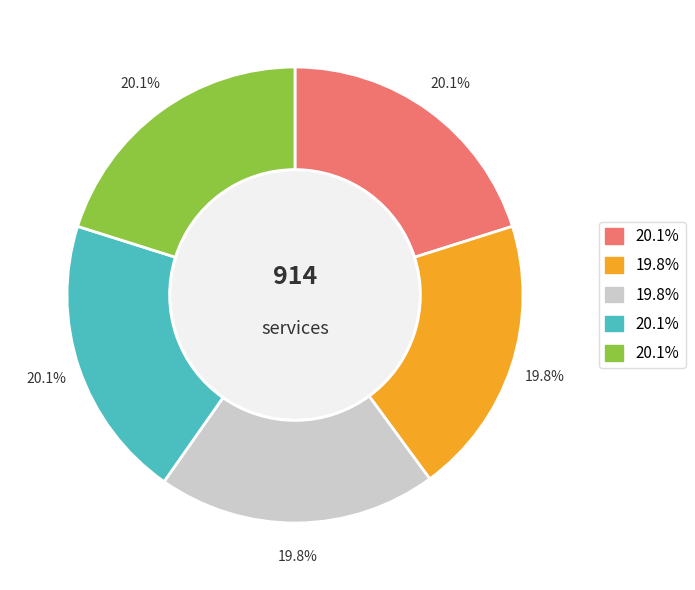

Is there any slice that represents more than half of the pie?

No